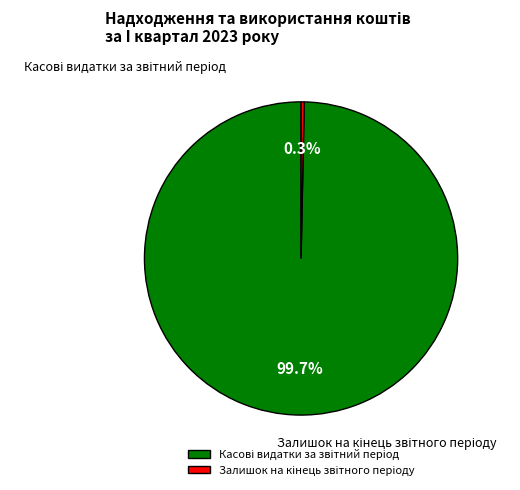

Does any single category account for the majority?

Yes